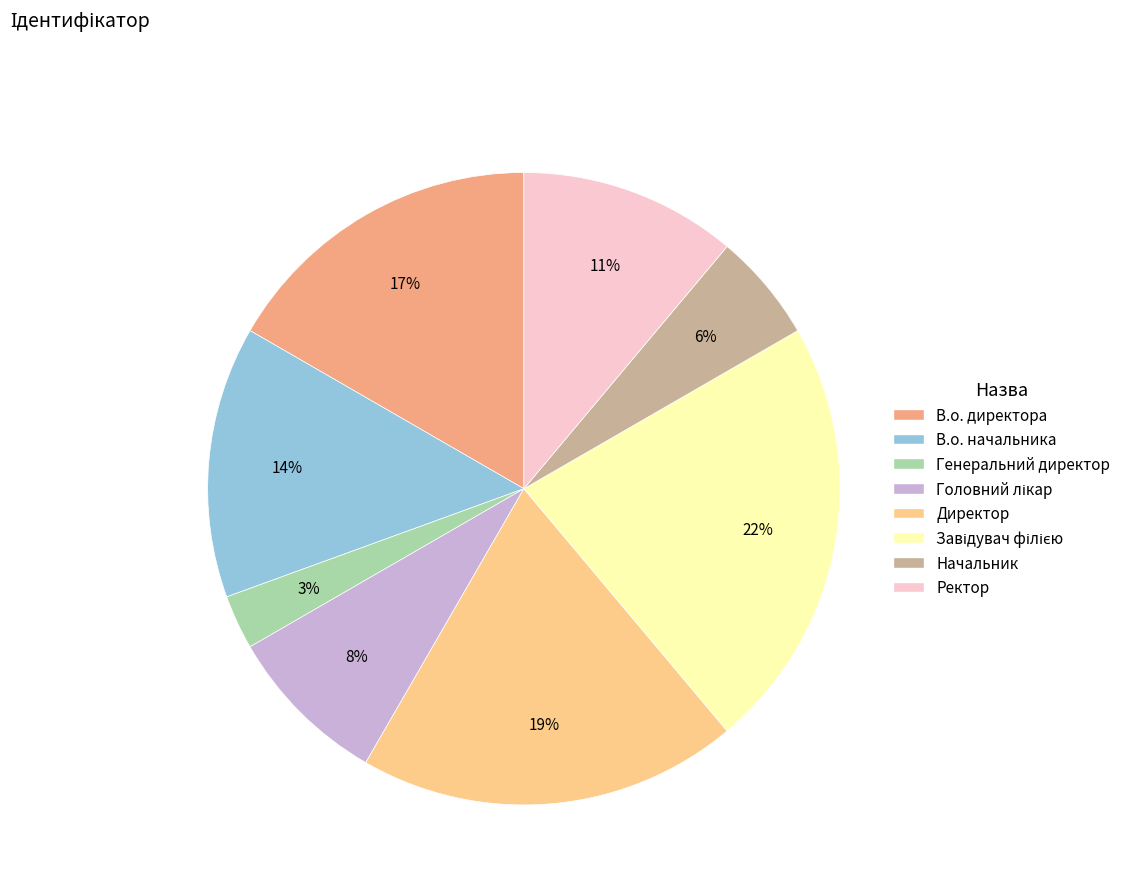

To the nearest percent, what portion does Начальник represent?

6%